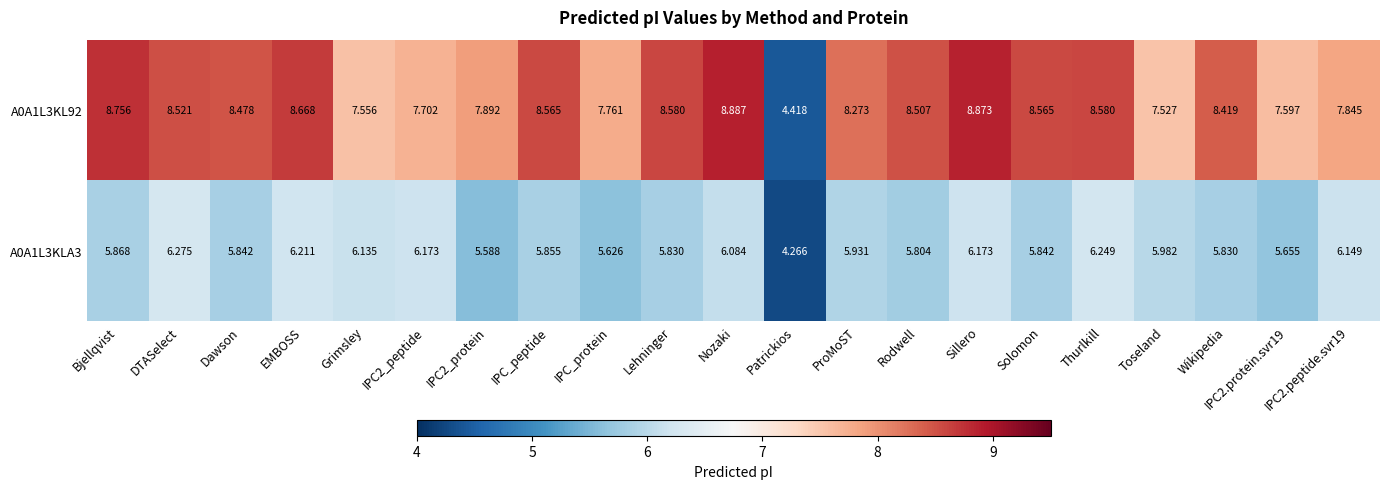

At which category is the sum across all series the highest?

Sillero